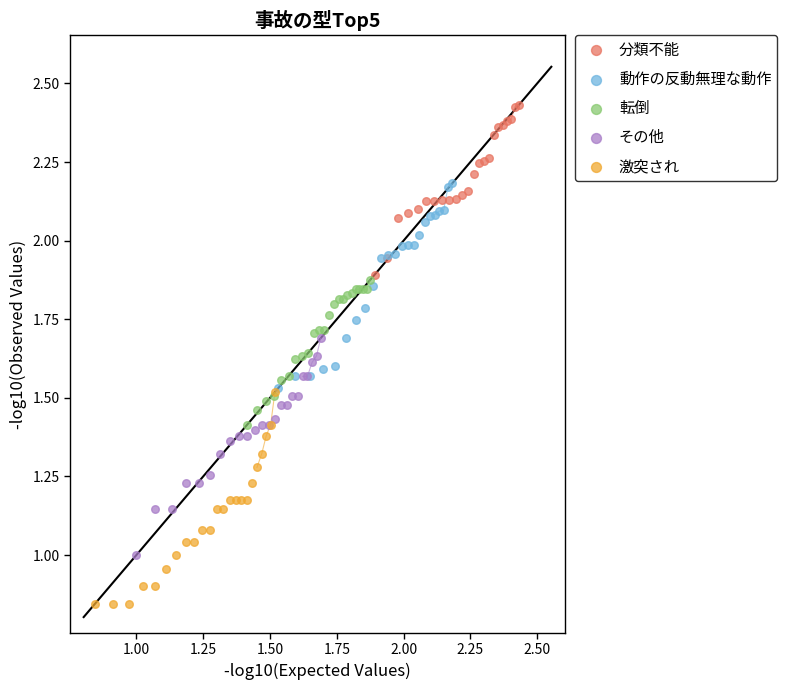

Which series contains the highest Y value?

分類不能